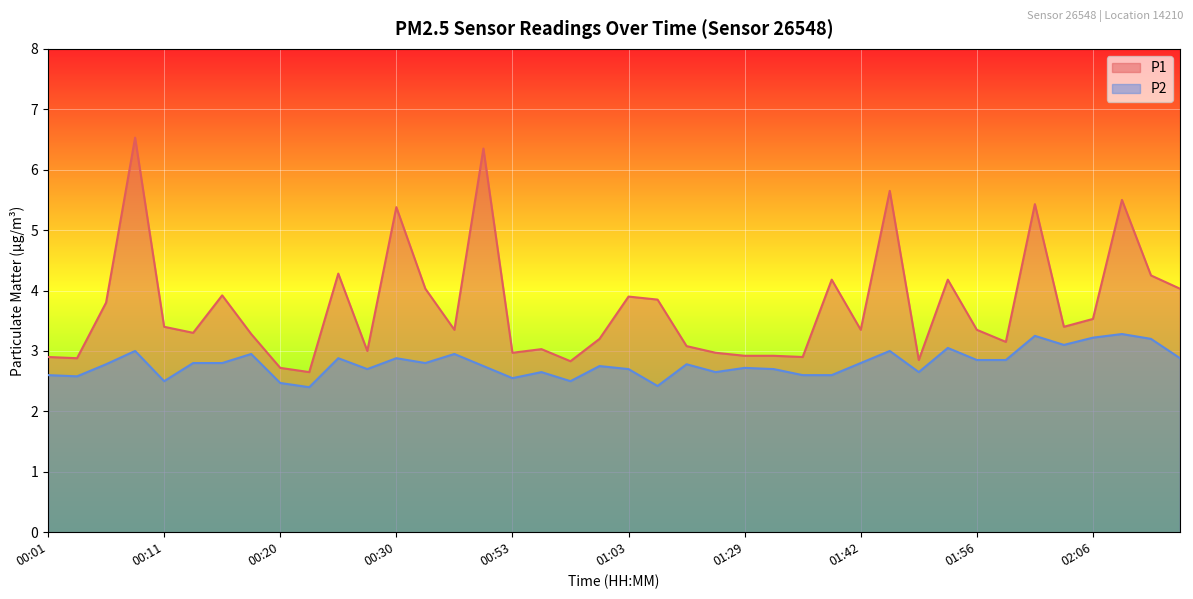

What is the difference between the maximum and minimum values in the P2 series?

0.9